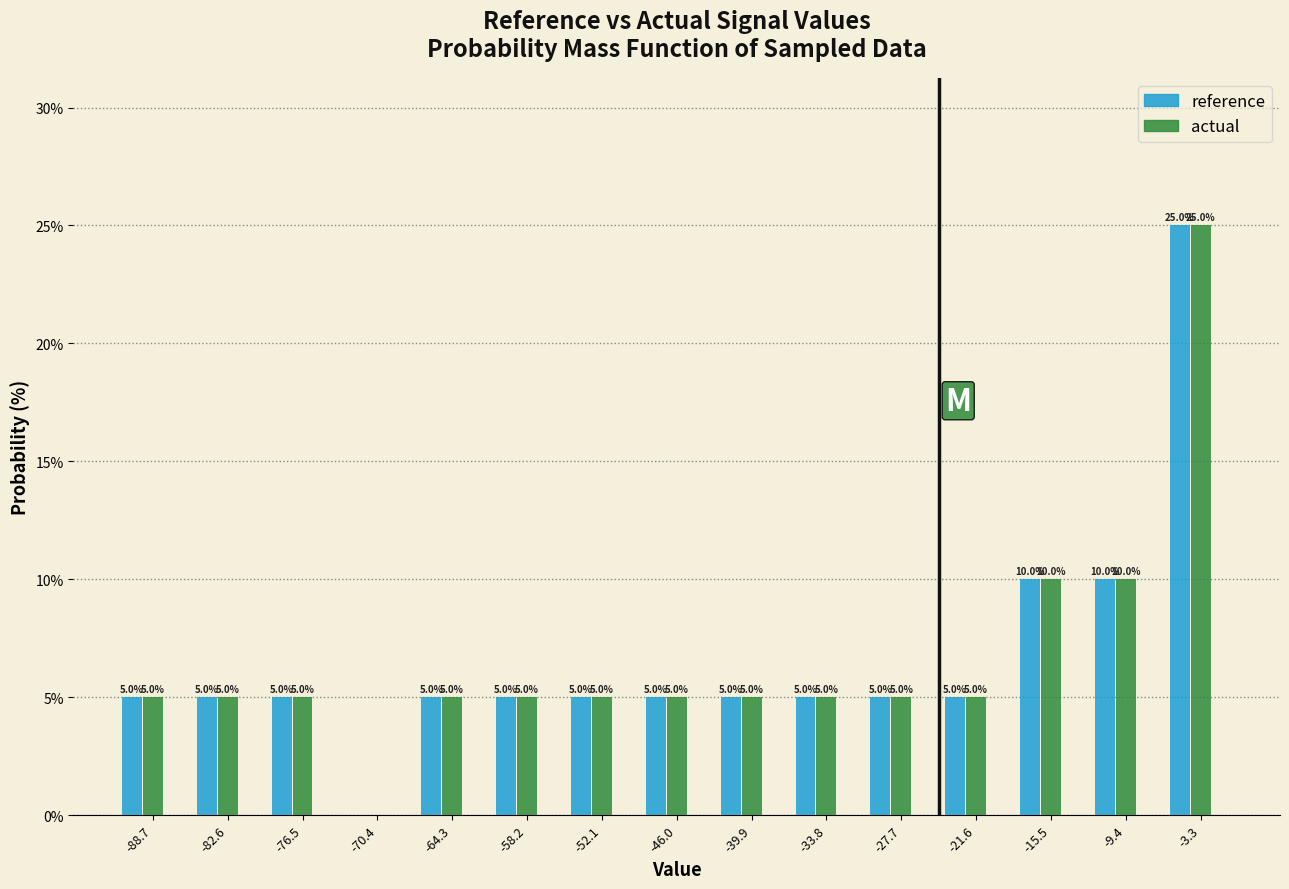

What is the sum of the reference values at -27.7 and -15.5?

15